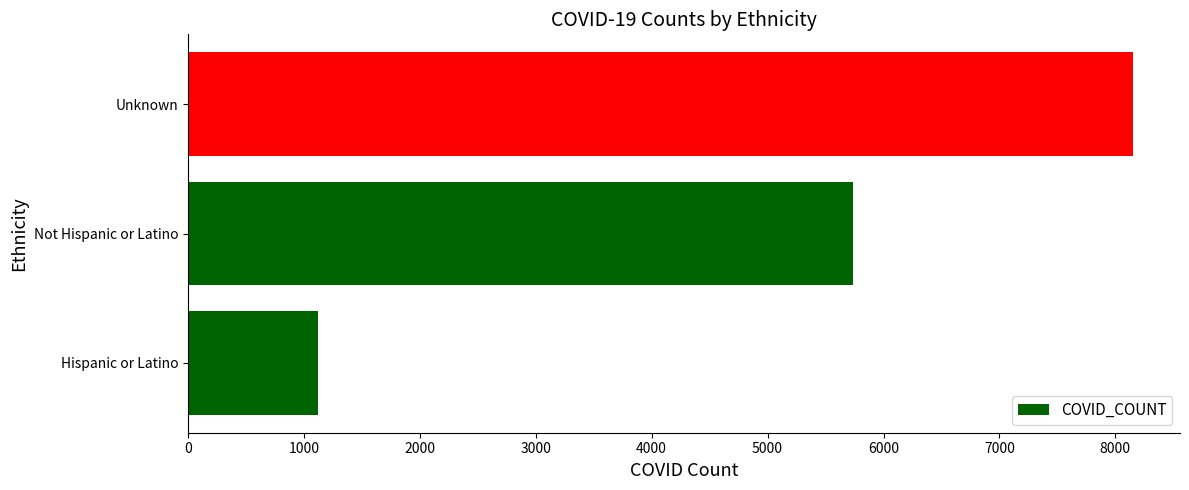

What is the average value?

5004